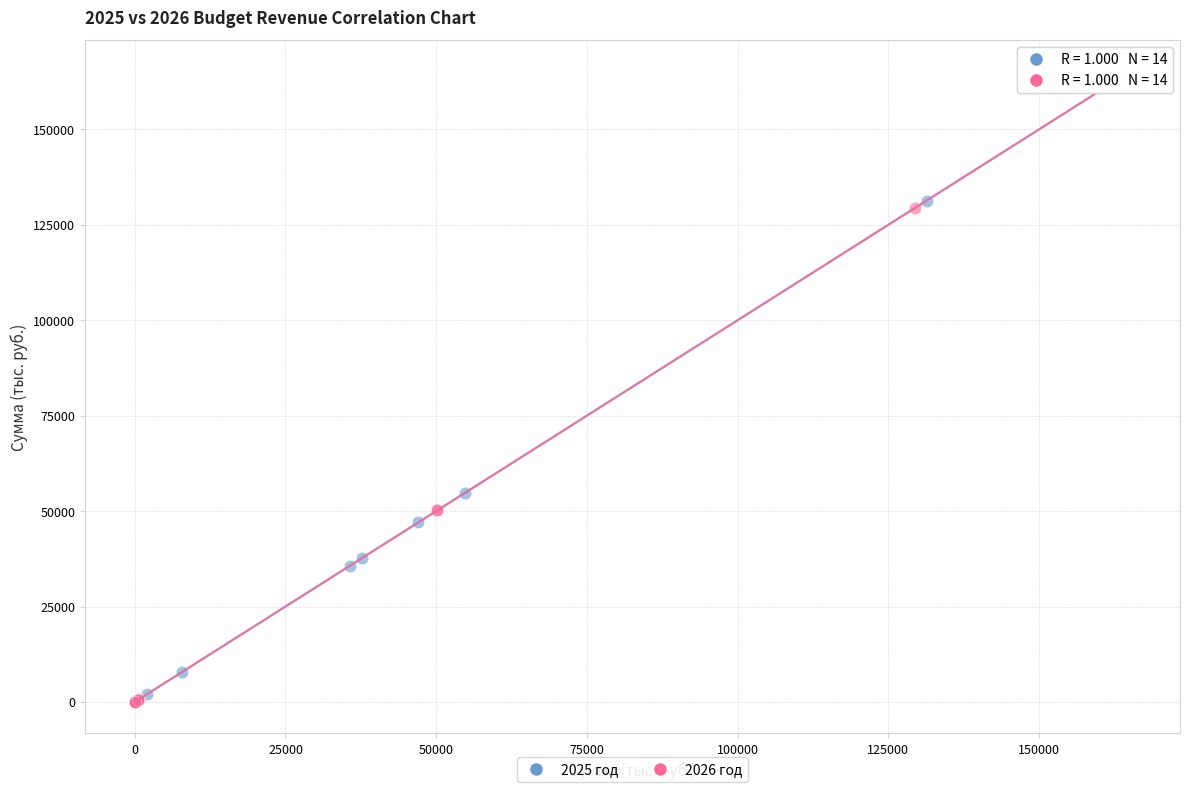

What are all the series names shown in the legend?

2025 год, 2026 год